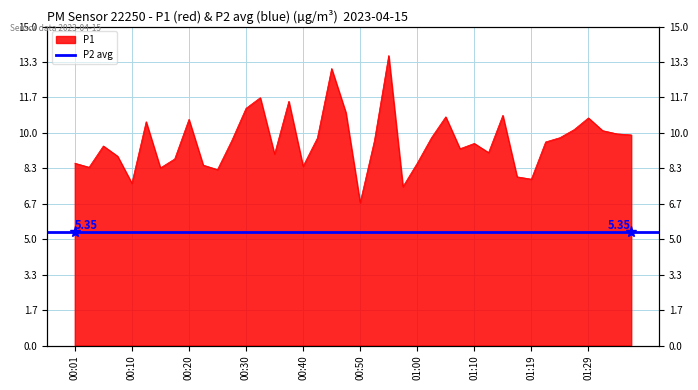

Rank the categories by value from lowest to highest.

00:50, 00:57, 00:10, 01:19, 01:17, 00:25, 00:15, 00:03, 00:40, 00:23, 00:01, 01:00, 00:18, 00:08, 00:35, 01:12, 01:07, 00:06, 01:10, 01:22, 00:28, 00:52, 00:43, 01:02, 01:24, 01:37, 01:34, 01:32, 01:27, 00:13, 00:20, 01:29, 01:05, 01:15, 00:47, 00:30, 00:38, 00:33, 00:45, 00:55